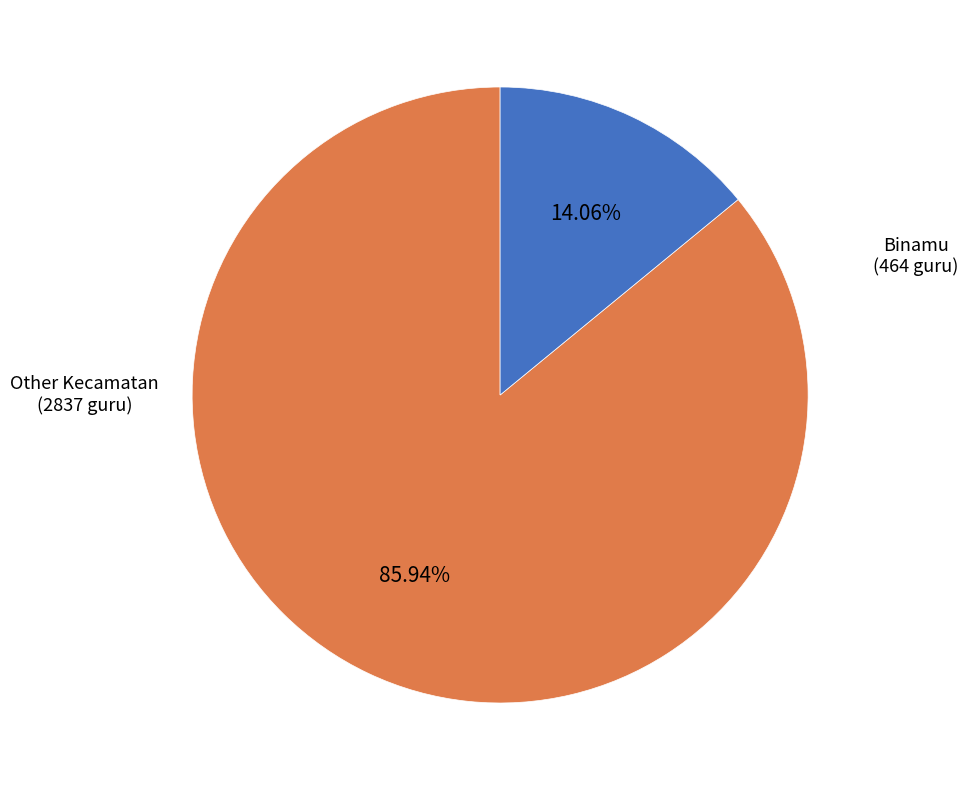

Is there a majority slice in this chart?

Yes